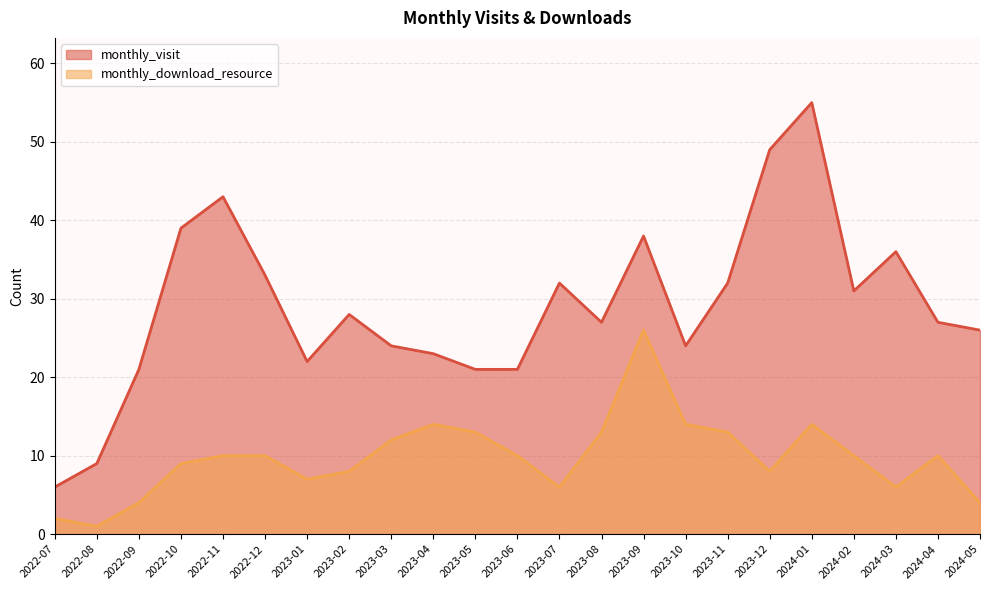

At how many categories does at least one series exceed 9?

21